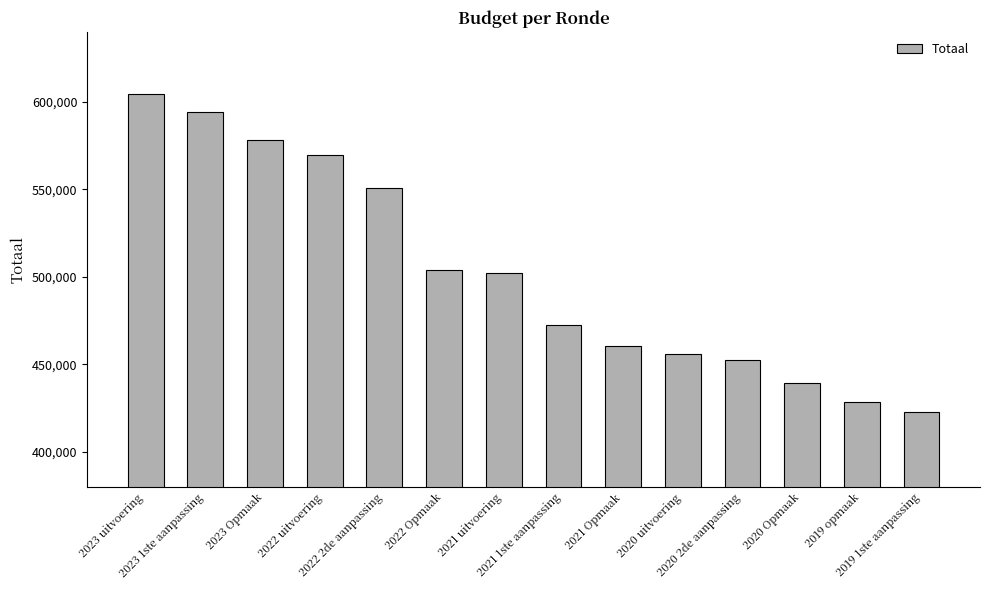

How many bars are there in total?

14